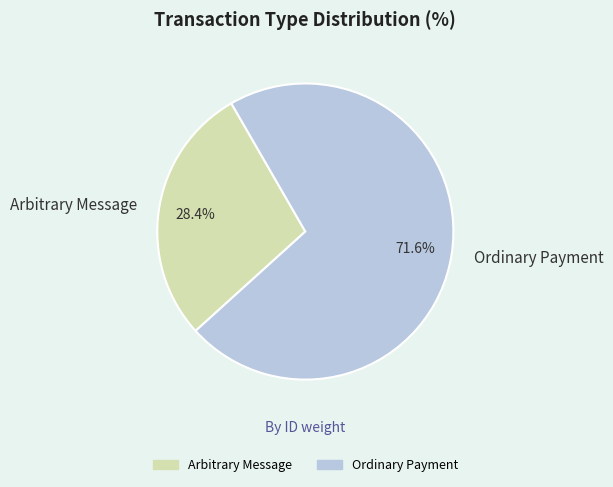

True or false: Ordinary Payment accounts for 72% of the total.

True